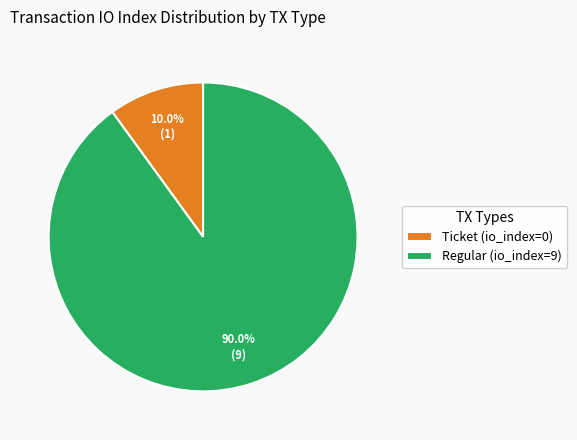

To the nearest percent, what is the average slice percentage?

50%